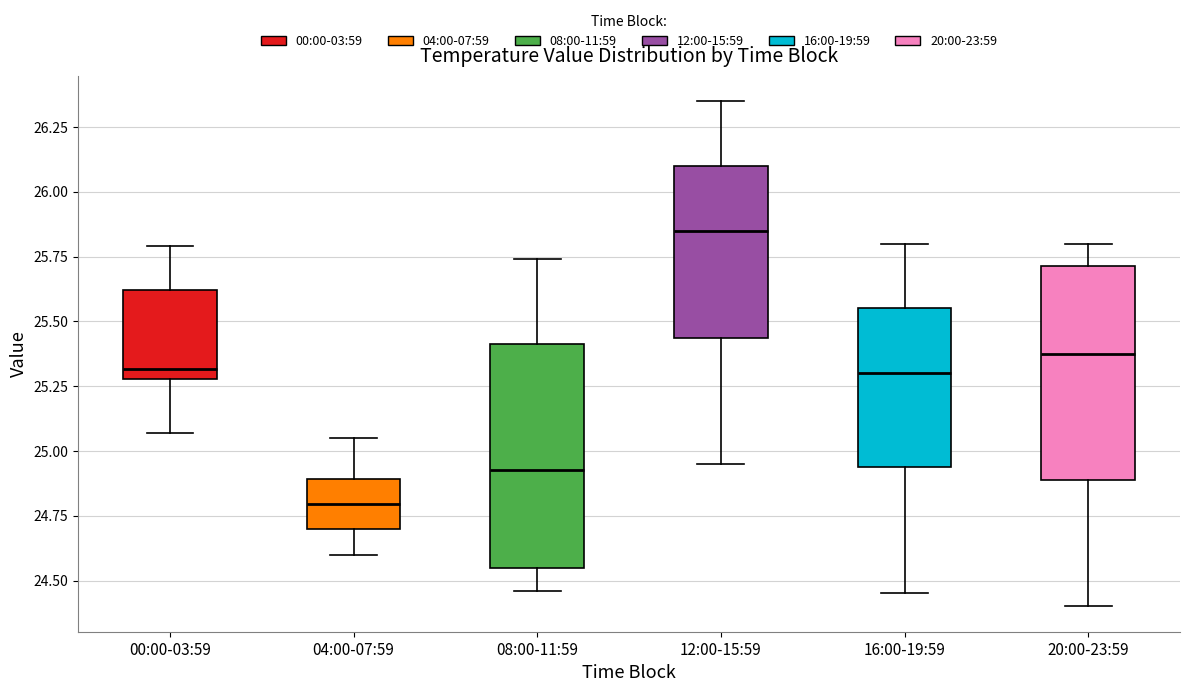

Reading left to right, read every box against the y-axis: the position of its median line, the range the box covers, and the ends of its whiskers. The values are not printed on the chart, so give them approximately, as read against the axis.

00:00-03:59: median 25.30 (just above the box's lower edge), box 25.30 to 25.60, whiskers 25.05 to 25.80
04:00-07:59: median 24.80, box 24.70 to 24.90, whiskers 24.60 to 25.05
08:00-11:59: median 24.95, box 24.55 to 25.40, whiskers 24.45 to 25.75
12:00-15:59: median 25.85, box 25.45 to 26.10, whiskers 24.95 to 26.35
16:00-19:59: median 25.30, box 24.95 to 25.55, whiskers 24.45 to 25.80
20:00-23:59: median 25.40, box 24.90 to 25.70, whiskers 24.40 to 25.80